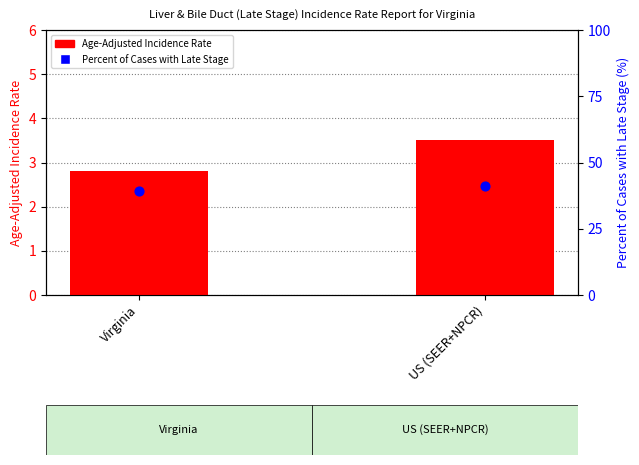

Which series has the largest Y range (max minus min)?

Percent of Cases with Late Stage